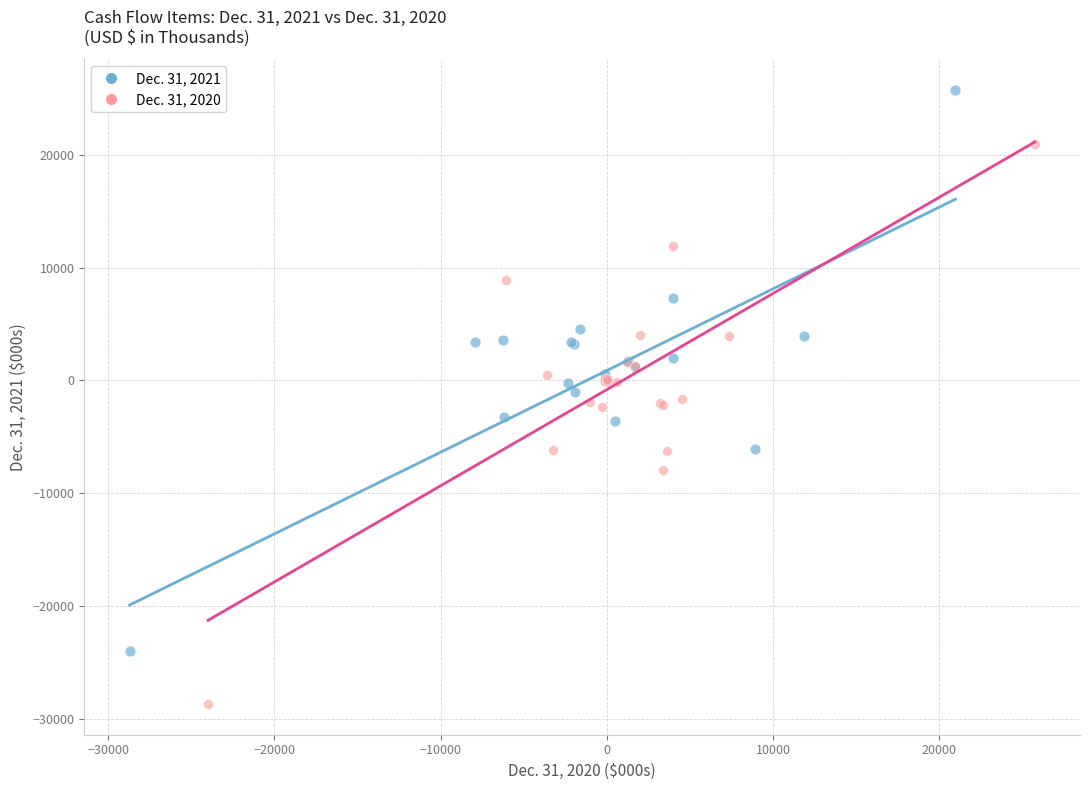

Which series has the largest Y range (max minus min)?

Dec. 31, 2021